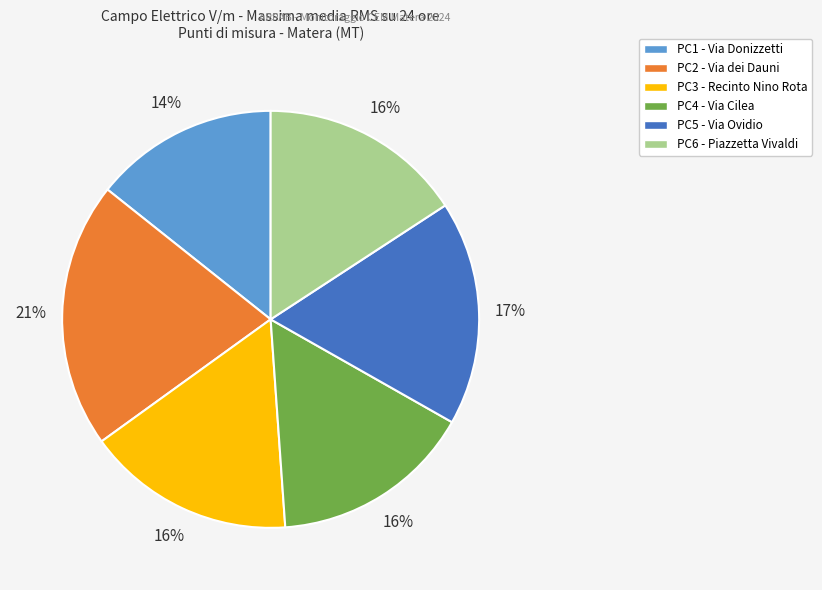

How many segments does this pie chart have?

6